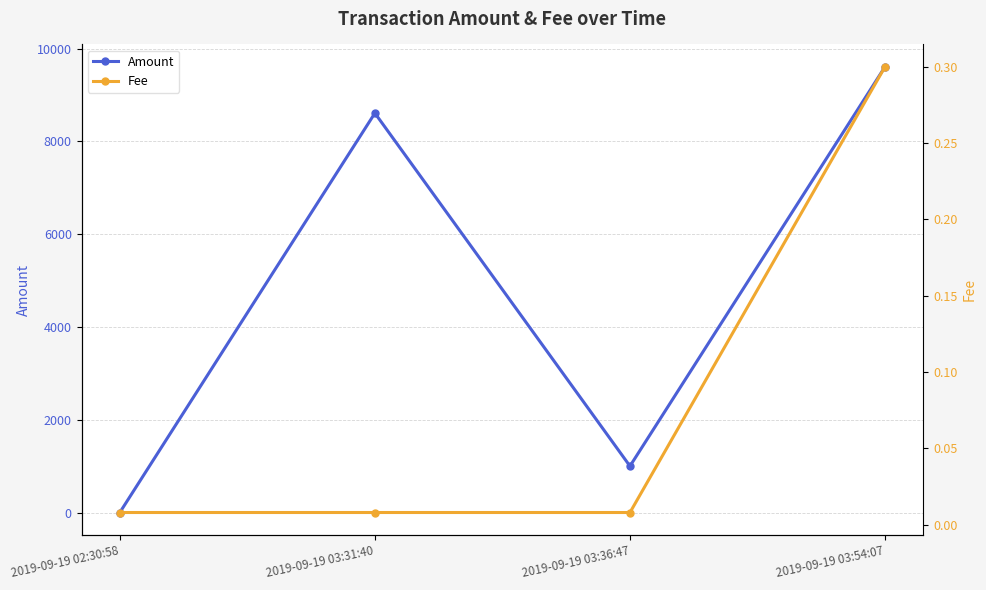

The Amount series shows 9609.3 at 2019-09-19 03:54:07. True or false?

True